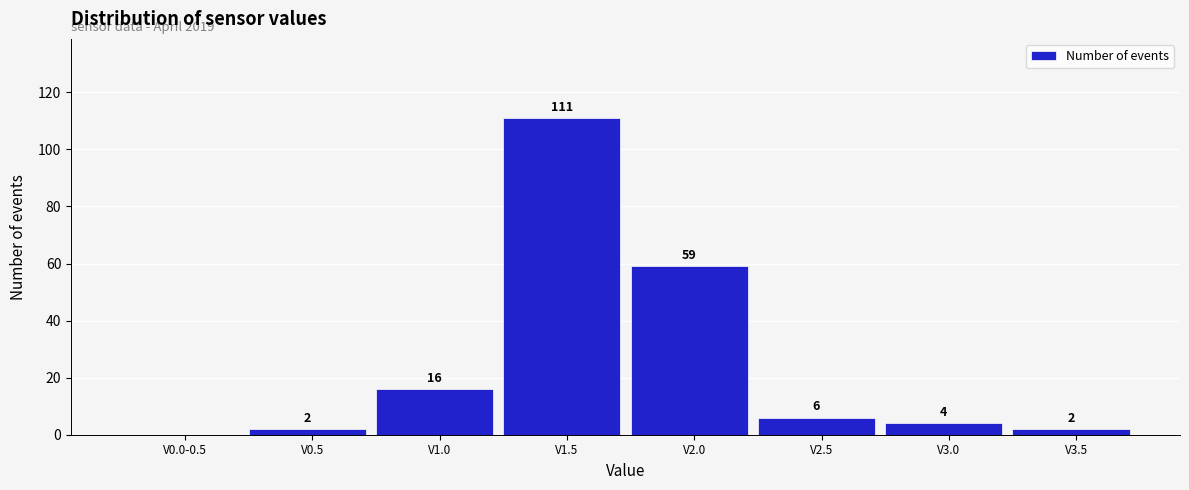

Reading right to left, extract all data points from this chart.

V3.5=2	V3.0=4	V2.5=6	V2.0=59	V1.5=111	V1.0=16	V0.5=2	V0.0-0.5=0